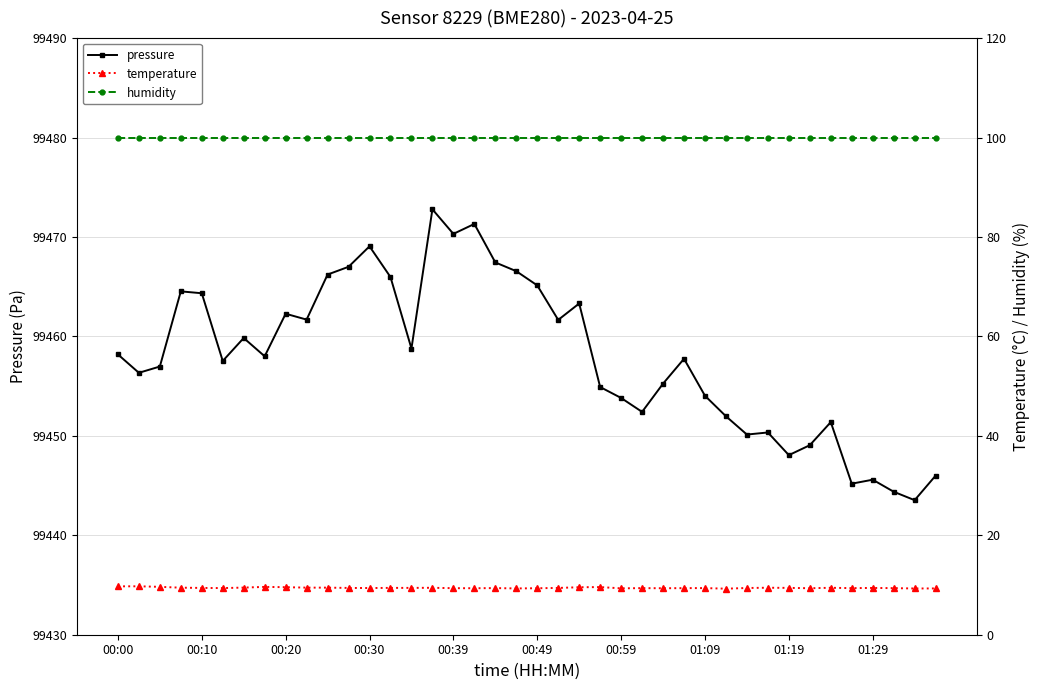

What is the difference between the maximum and minimum values in the temperature series?

0.5